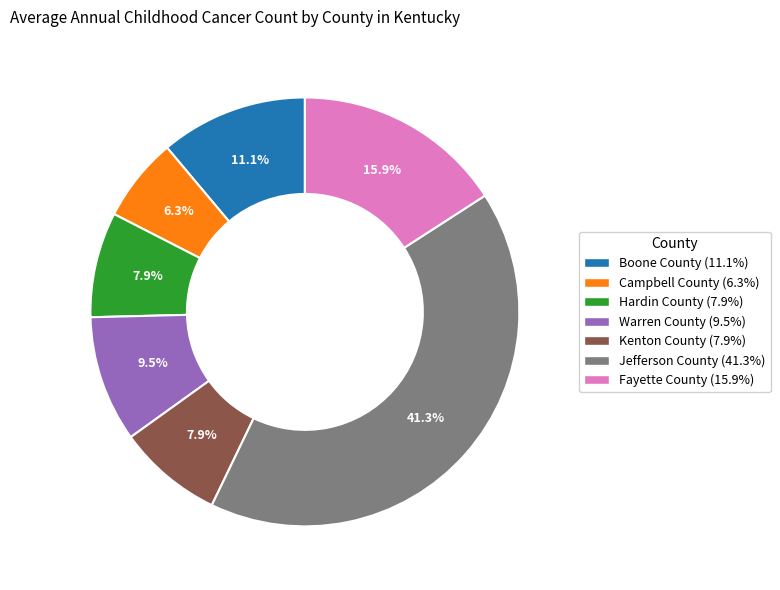

Is there a majority slice in this chart?

No